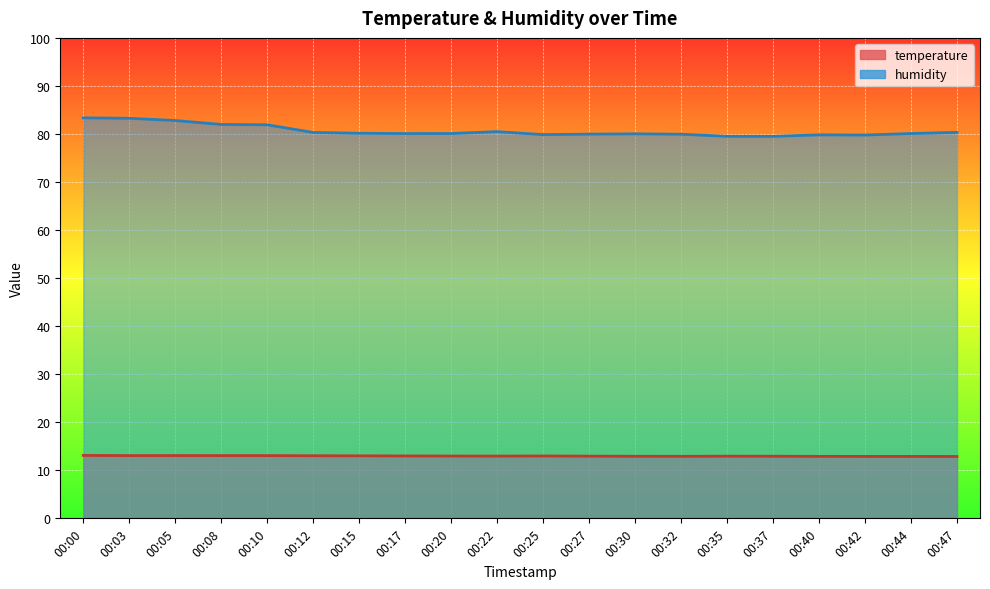

Is the value of humidity at 00:32 greater than the value of temperature at 00:12?

Yes